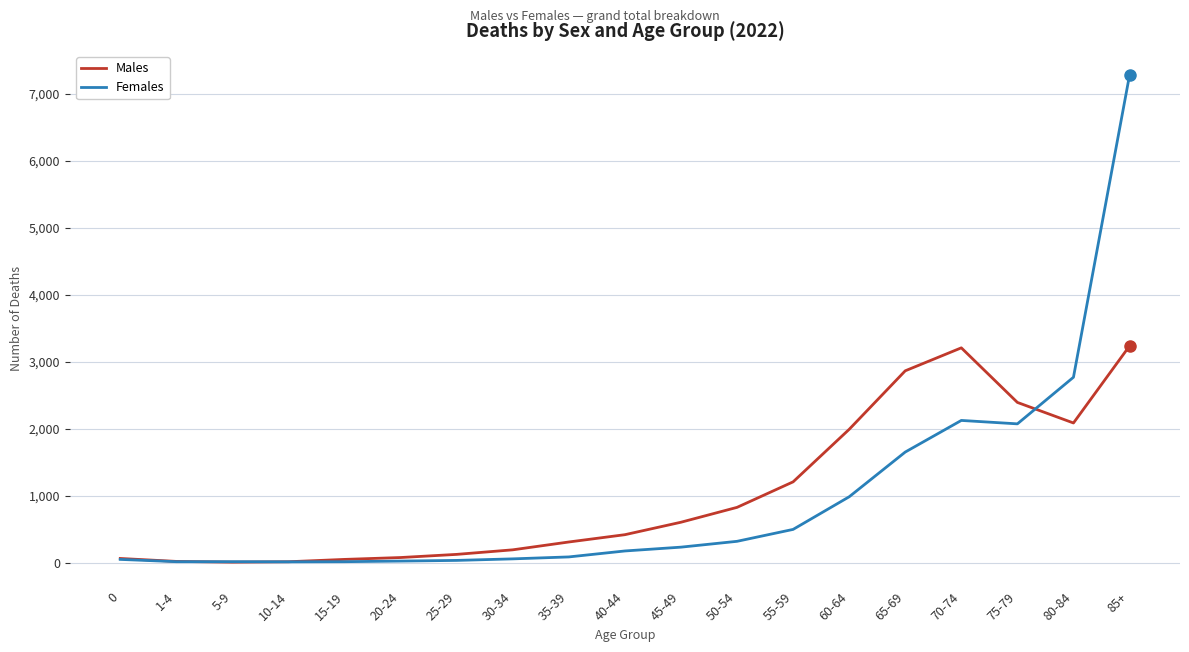

What is the sum of the Females values at 80-84 and 30-34?

2822